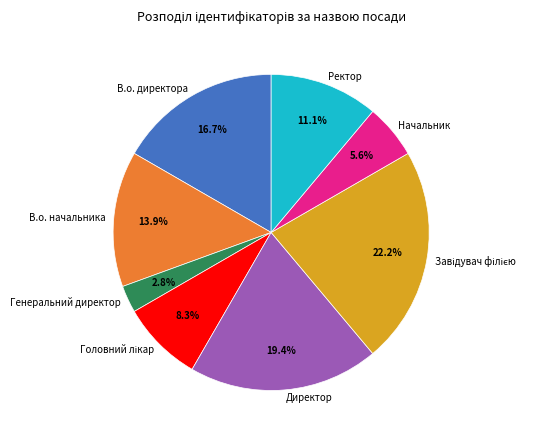

The Директор slice represents 30% of the pie. True or false?

False